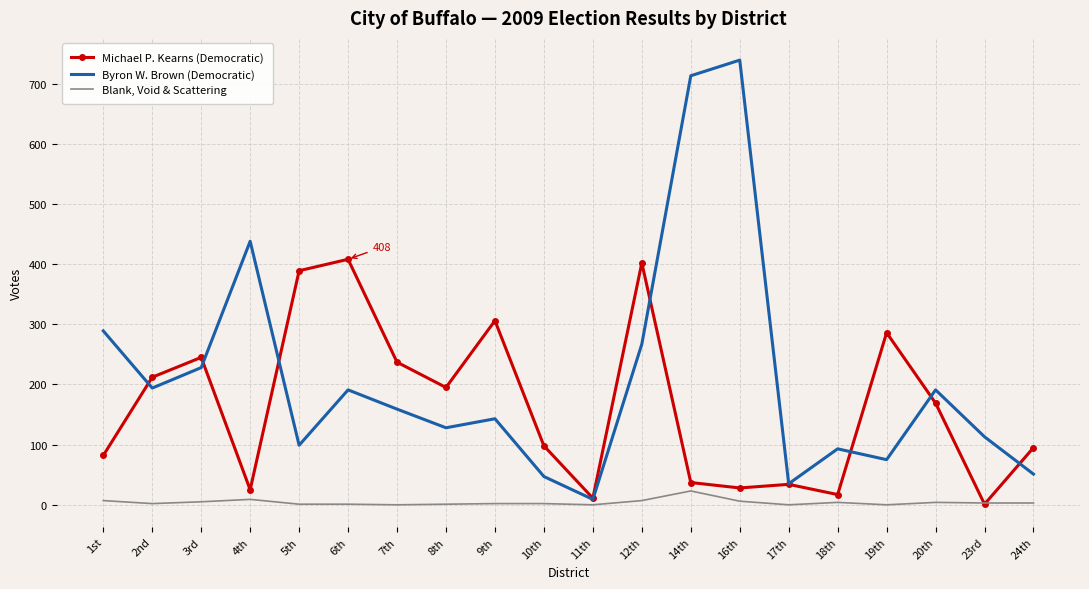

How many distinct data groups are displayed?

3